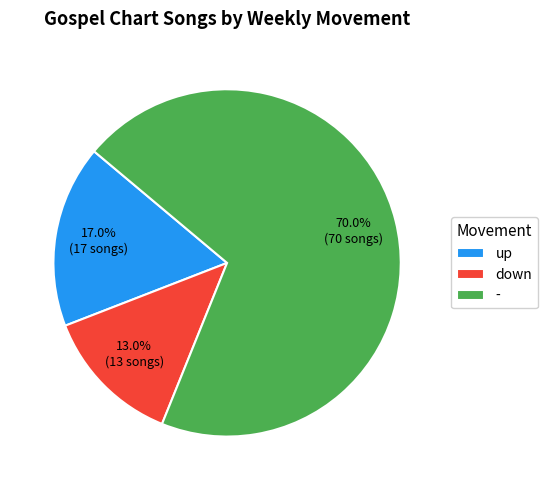

To the nearest percent, what portion does down represent?

13%